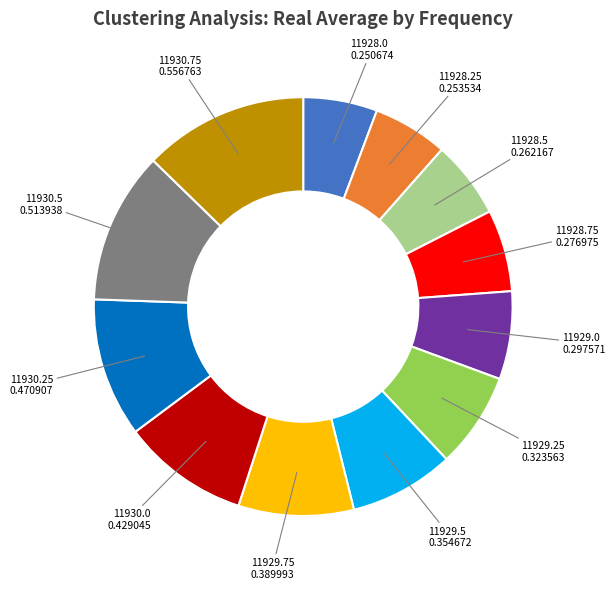

Is there any slice that represents more than half of the pie?

No